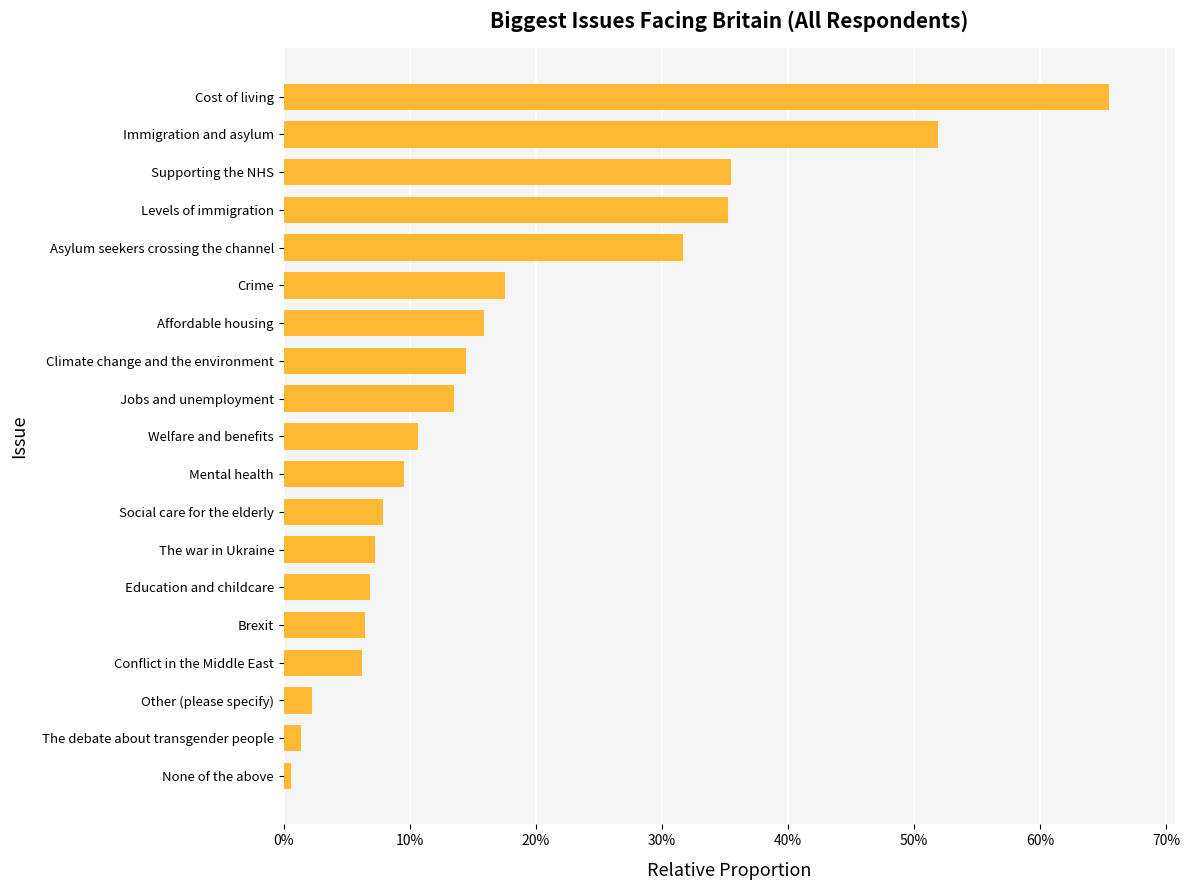

Are the bars horizontal?

Yes